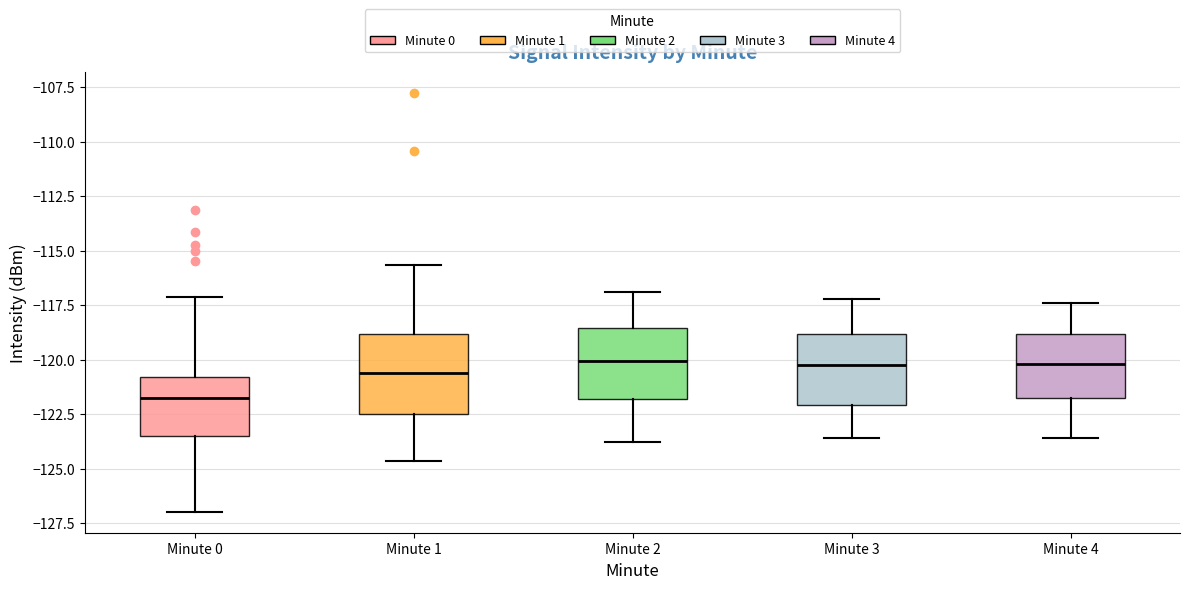

Reading left to right, read every box against the y-axis: the position of its median line, the range the box covers, and the ends of its whiskers. The values are not printed on the chart, so give them approximately, as read against the axis.

Minute 0: median -122.0, box -123.5 to -121.0, whiskers -127.0 to -117.0
Minute 1: median -120.5, box -122.5 to -119.0, whiskers -124.5 to -115.5
Minute 2: median -120.0, box -122.0 to -118.5, whiskers -124.0 to -117.0
Minute 3: median -120.0, box -122.0 to -119.0, whiskers -123.5 to -117.0
Minute 4: median -120.0, box -121.5 to -119.0, whiskers -123.5 to -117.5